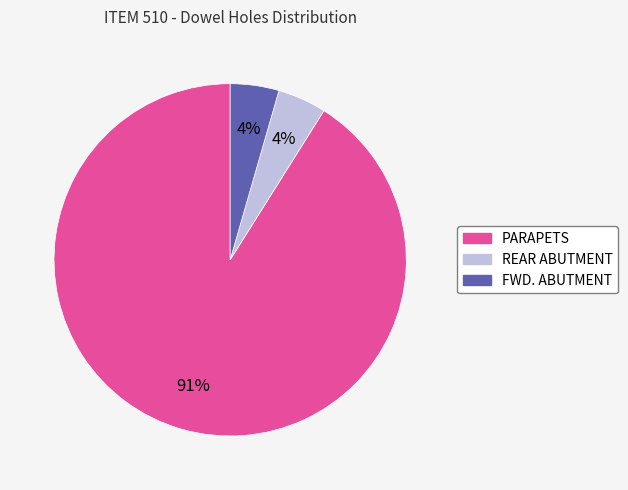

Is FWD. ABUTMENT the majority of the pie?

No